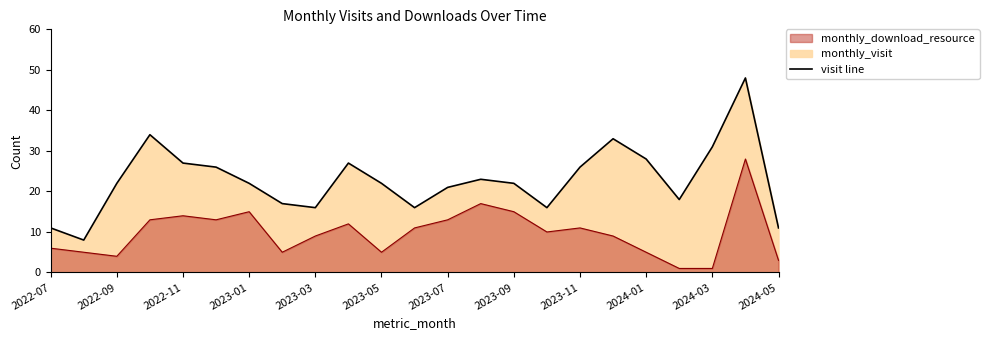

List the series in order of their peak value, lowest first.

monthly_download_resource, monthly_visit